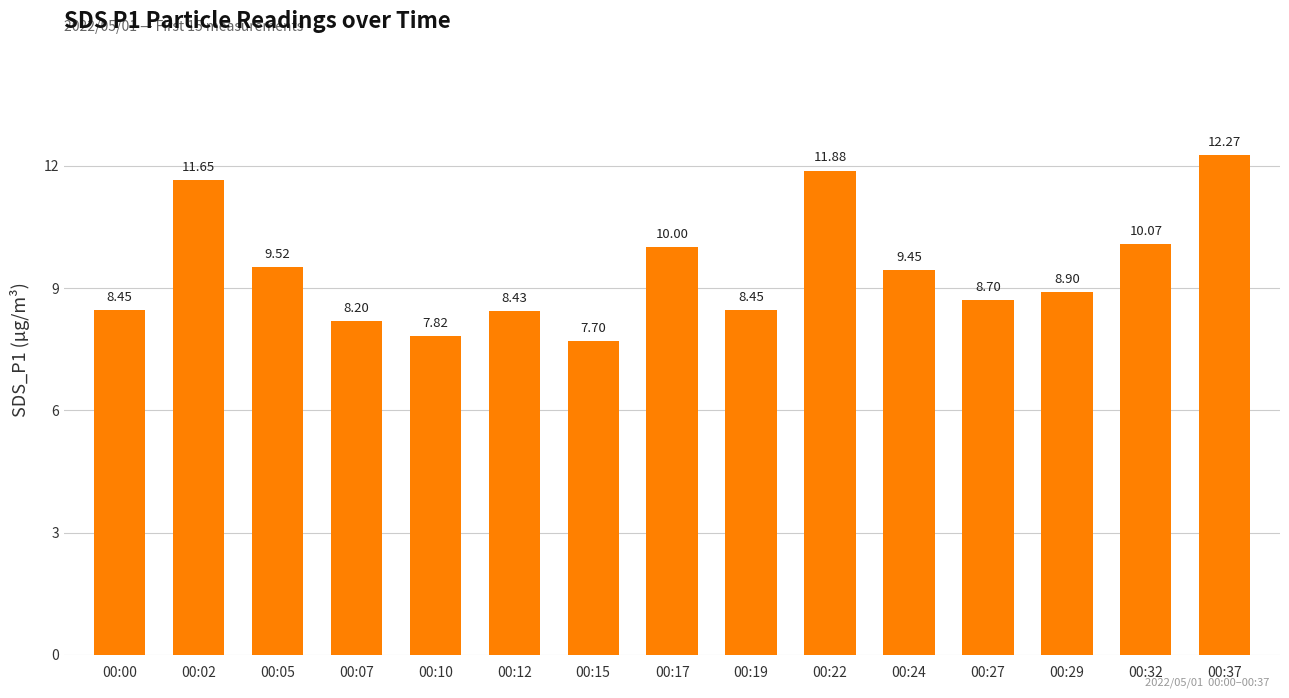

How many values exceed 8?

13